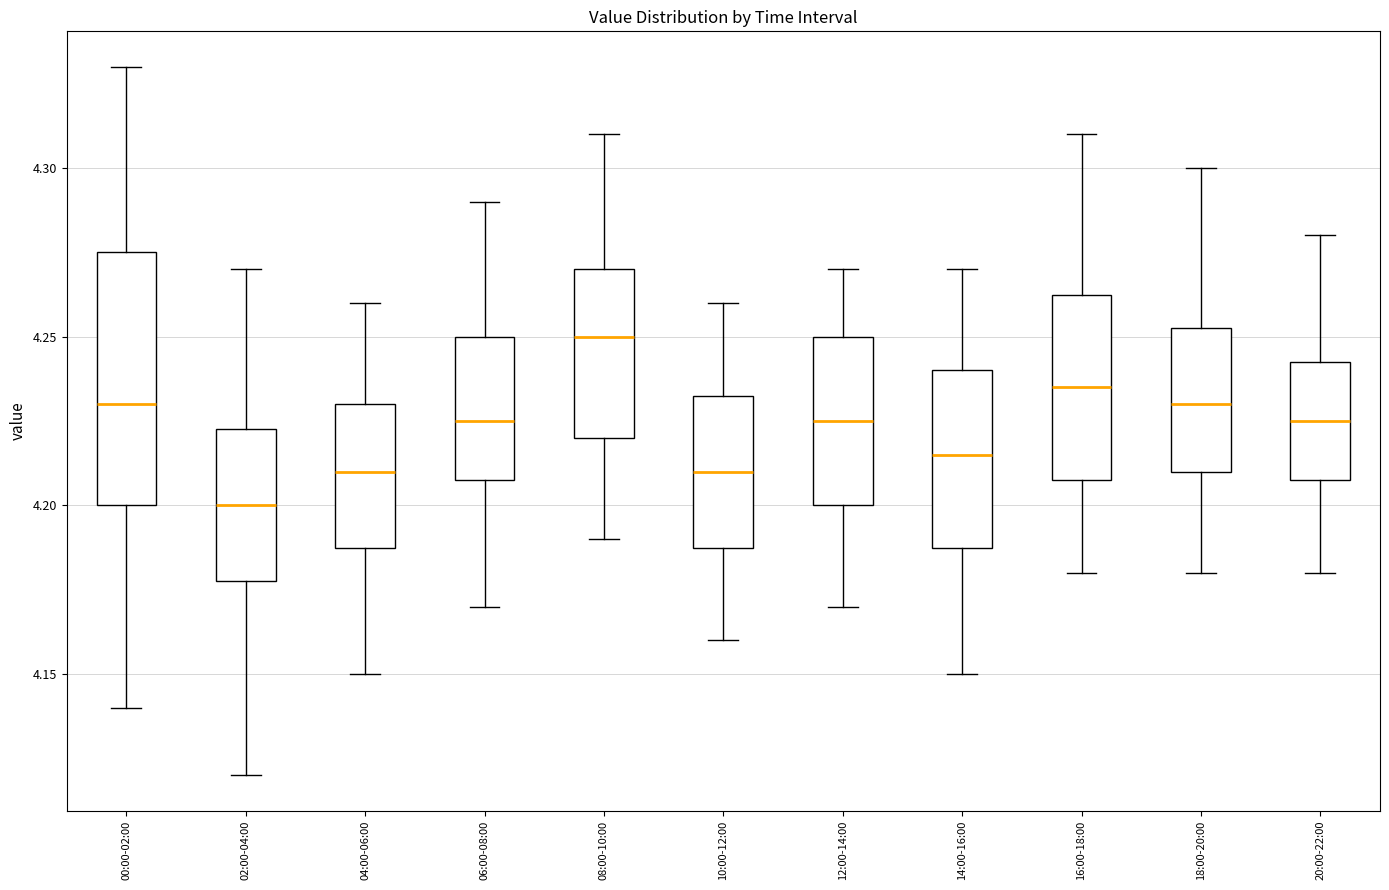

Where does the median line of the box for 12:00-14:00 sit on the y-axis? The values are not printed on the chart, so give them approximately, as read against the axis.

4.225